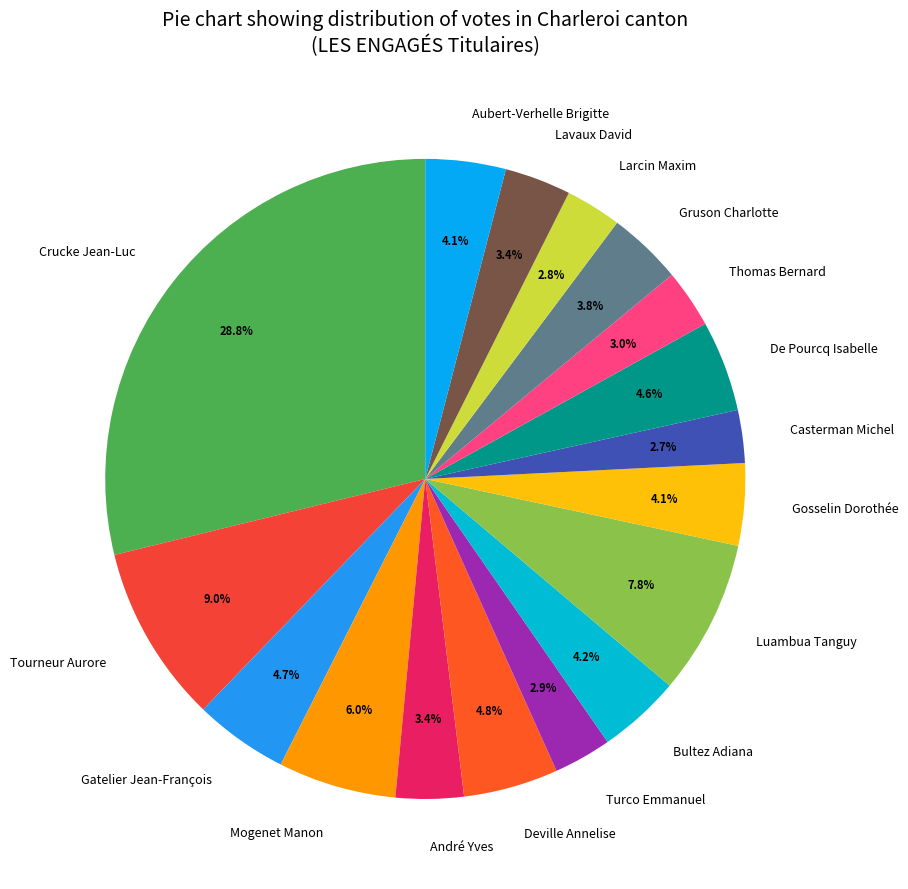

Approximately how many times larger is the value at Thomas Bernard compared to Tourneur Aurore?

0.3